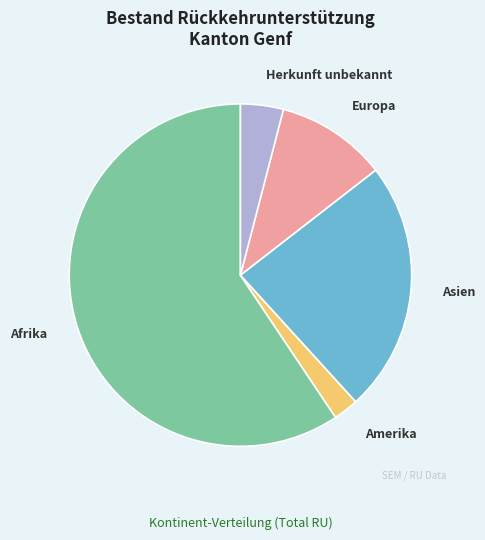

Combined, do Afrika and Amerika account for over 50%?

Yes